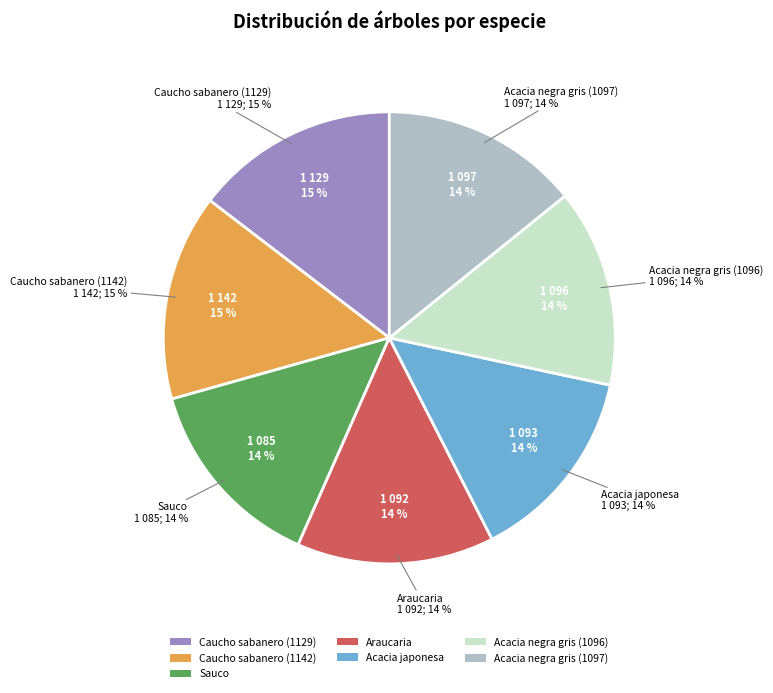

Approximately how many times larger is the value at Acacia negra gris (1096) compared to Araucaria?

1.0